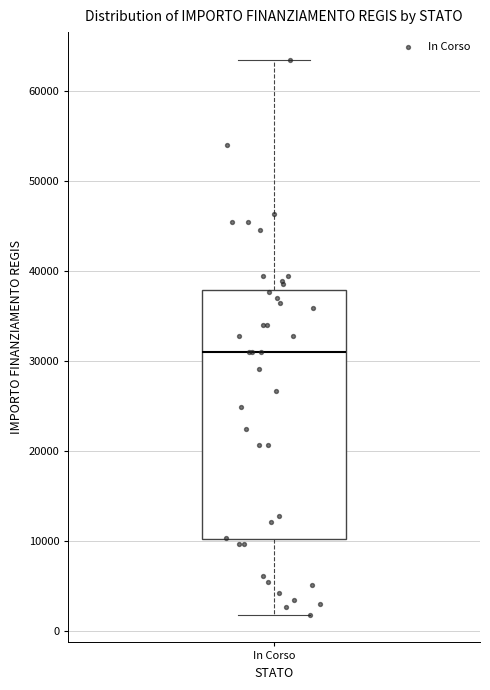

Transcribe this box plot: give where the median line is, the range the box spans, and where the two whiskers end, as read against the y-axis. The values are not printed on the chart, so give them approximately, as read against the axis.

median 31000, box 10000 to 38000, whiskers 2000 to 63000